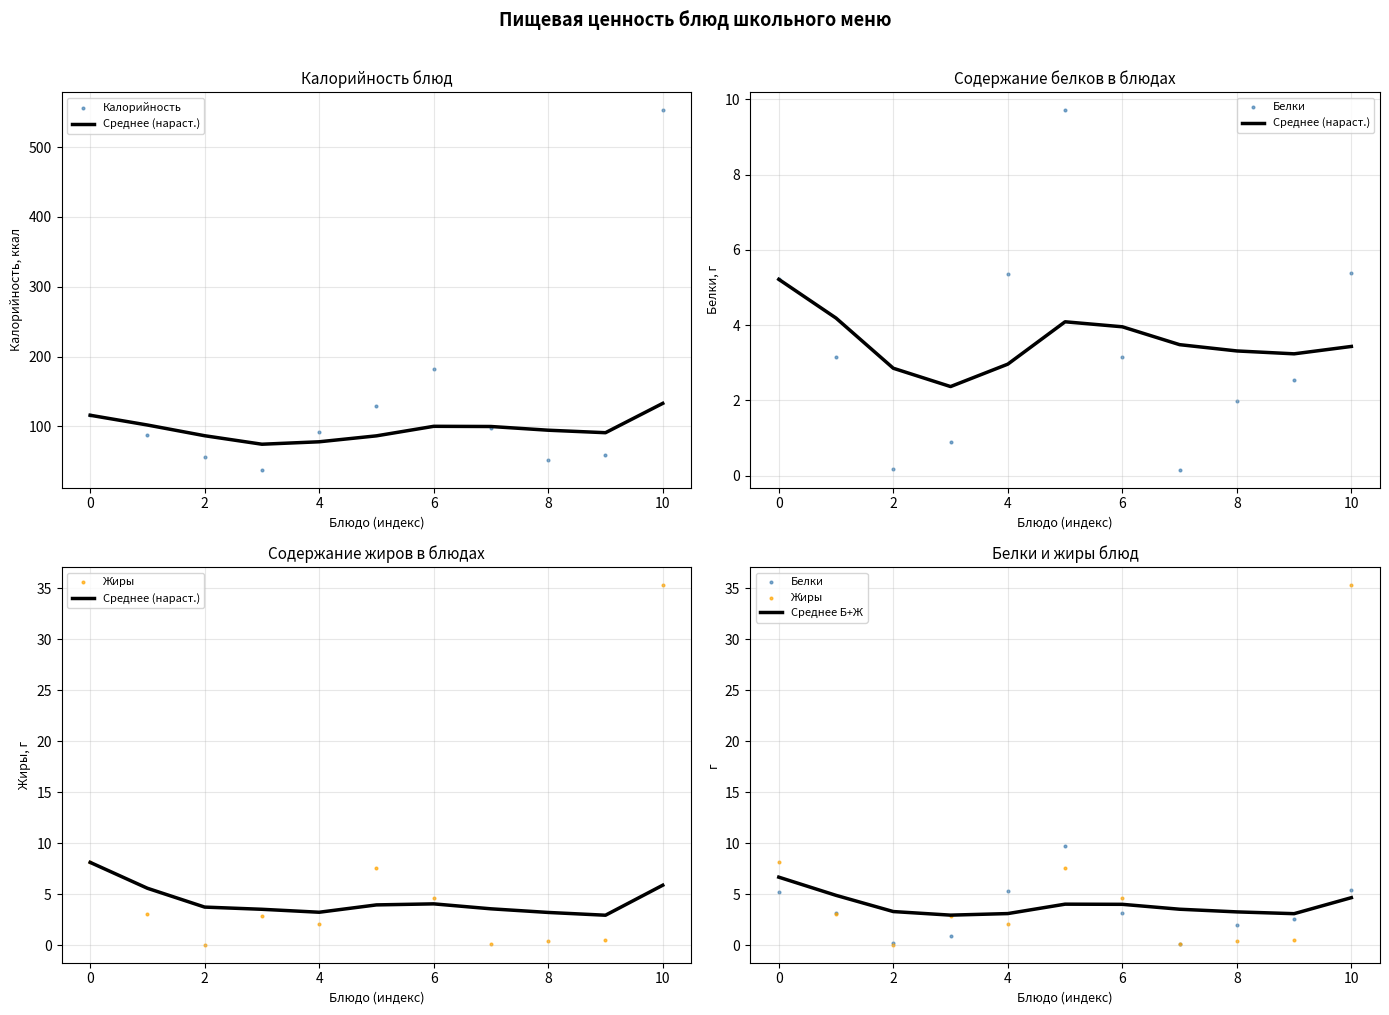

At which category is the sum across all series the highest?

10